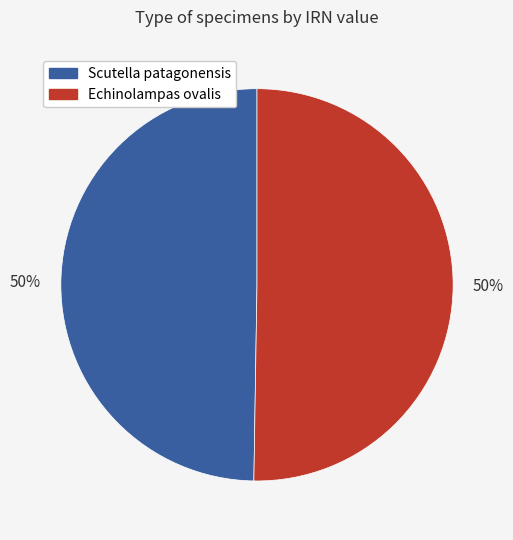

To the nearest percent, what is the average slice percentage?

50%